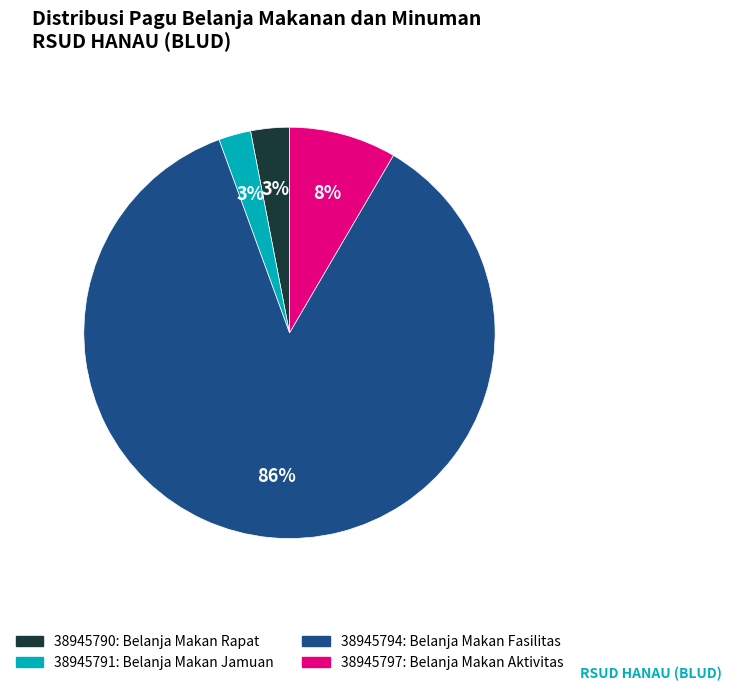

To the nearest percent, what portion does 38945791 represent?

3%